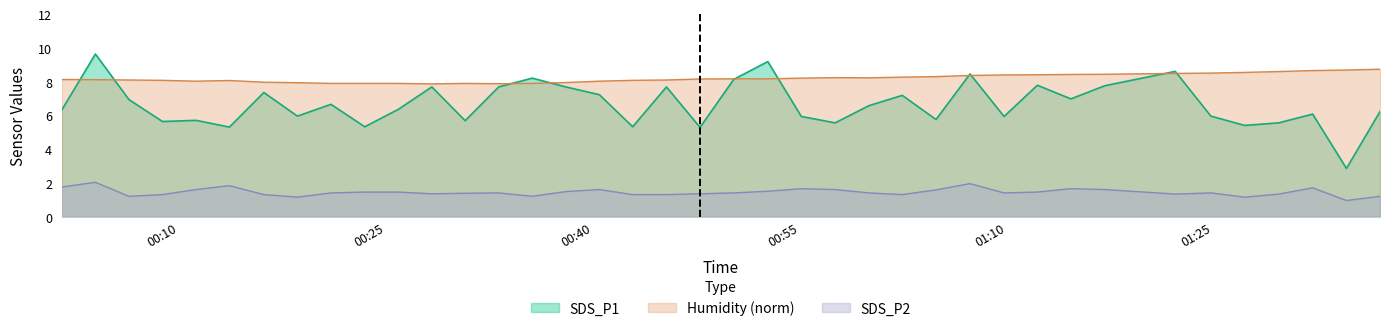

Reading left to right, extract all data points from this chart.

SDS_P1: 6.3	9.6	6.9	5.6	5.7	5.3	7.3	6.0	6.7	5.3	6.3	7.7	5.7	7.7	8.2	7.7	7.2	5.3	7.7	5.3	8.1	9.2	5.9	5.5	6.6	7.2	5.8	8.4	5.9	7.8	7.0	7.8	8.6	6.0	5.4	5.5	6.1	2.9	6.2
SDS_P2: 1.8	2.0	1.2	1.3	1.6	1.8	1.3	1.1	1.4	1.4	1.4	1.4	1.4	1.4	1.2	1.5	1.6	1.3	1.3	1.4	1.4	1.5	1.6	1.6	1.4	1.3	1.6	1.9	1.4	1.4	1.6	1.6	1.3	1.4	1.1	1.3	1.7	0.9	1.2
Humidity_norm: 8.1	8.1	8.1	8.1	8.0	8.1	8.0	7.9	7.9	7.9	7.9	7.9	7.9	7.9	7.9	7.9	8.0	8.1	8.1	8.2	8.2	8.2	8.2	8.2	8.2	8.3	8.3	8.4	8.4	8.4	8.4	8.4	8.5	8.5	8.5	8.6	8.7	8.7	8.7